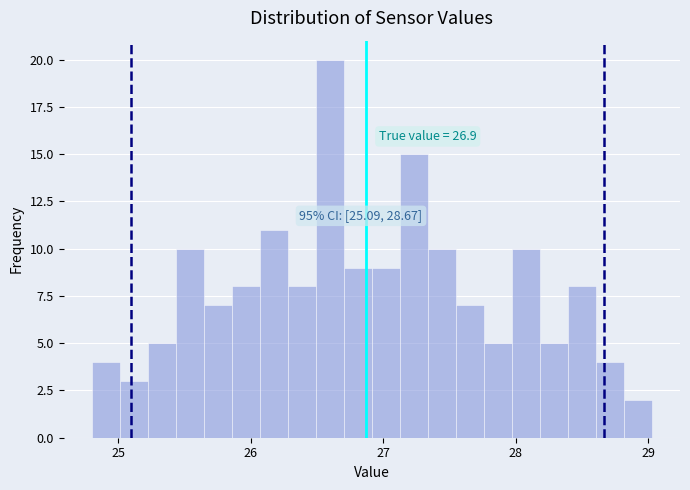

Read against the x-axis, roughly where is the centre of the tallest bar?

26.6